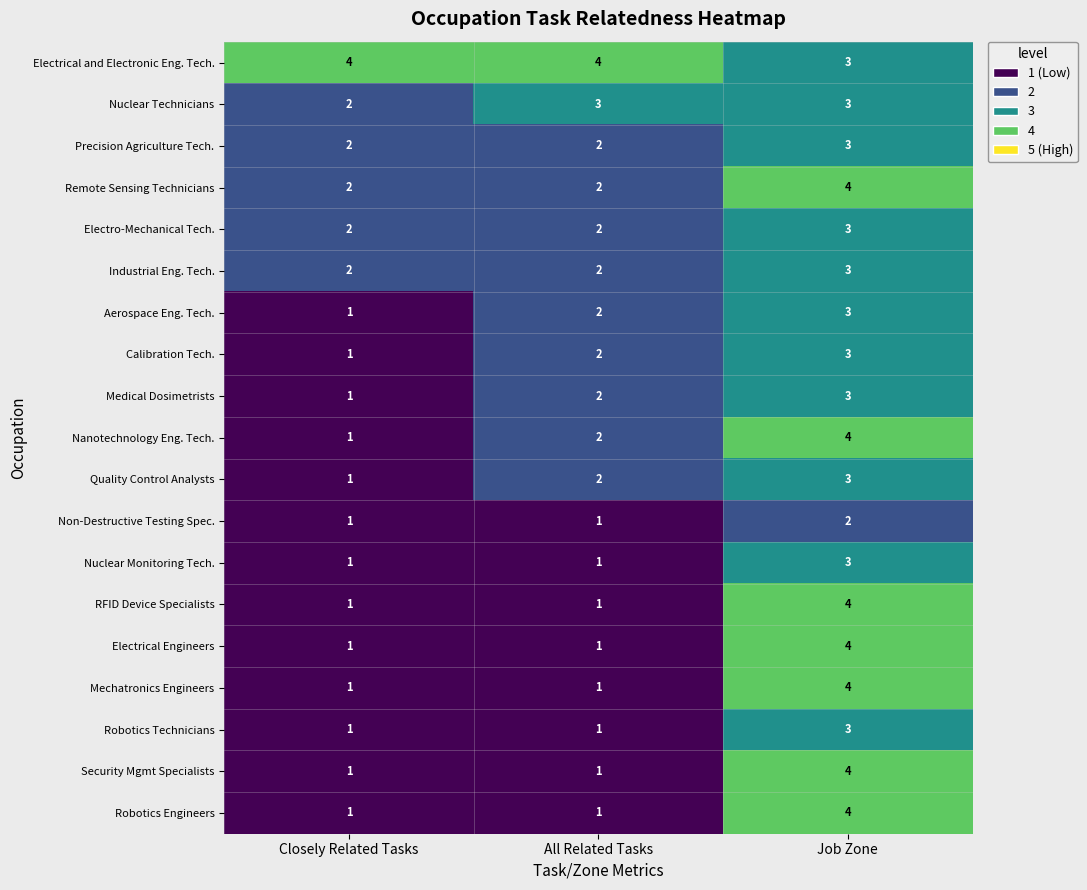

Which series has the largest total across all categories?

Electrical and Electronic Eng. Tech.